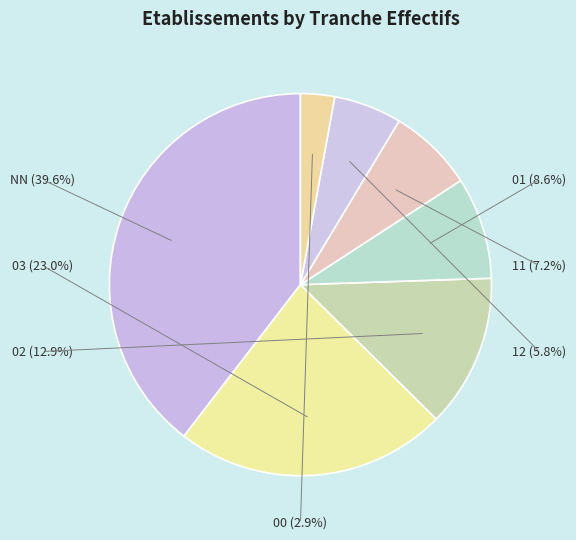

True or false: 00 accounts for 3% of the total.

True